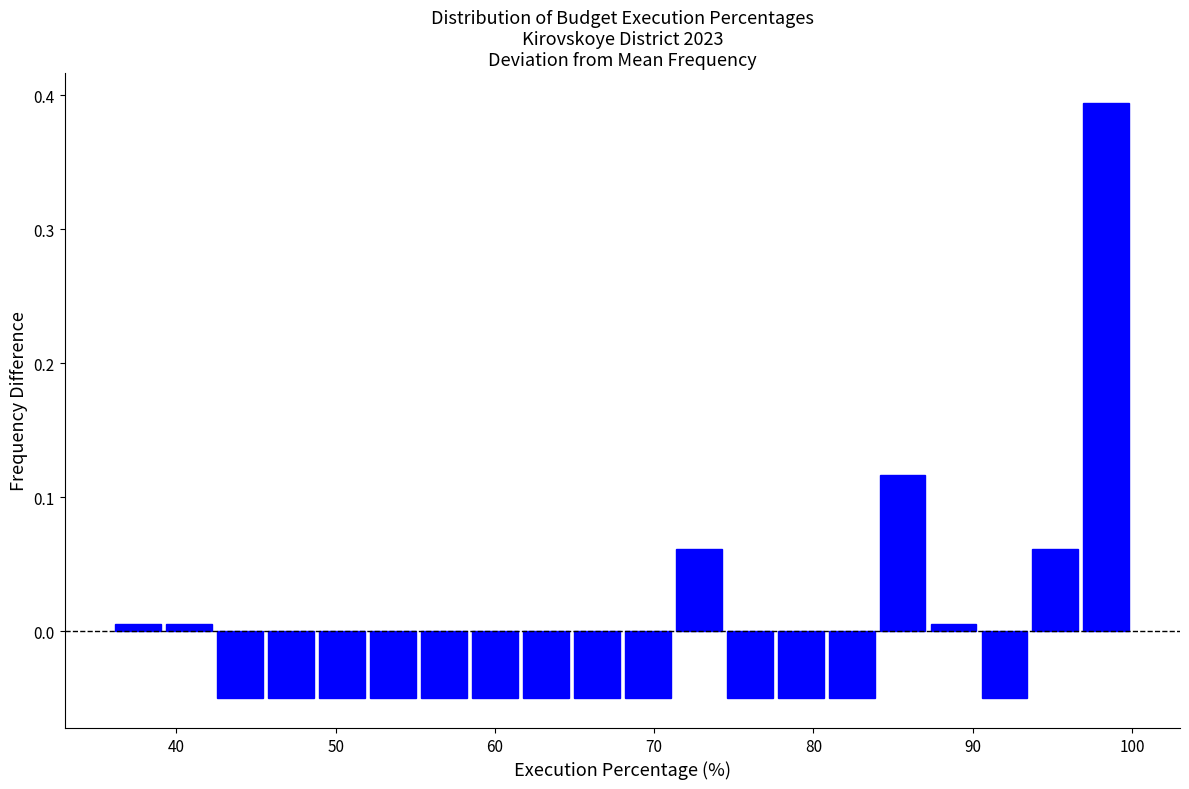

Read against the x-axis, roughly where is the centre of the tallest bar?

98